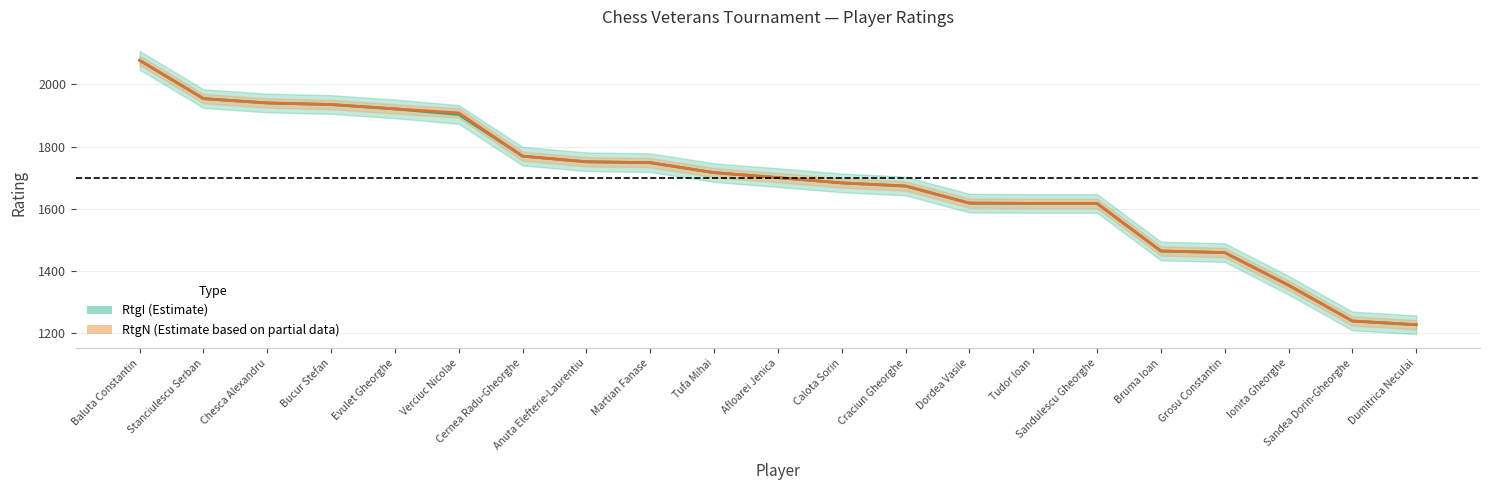

What is the difference between the maximum and second lowest values in the RtgN series?

838